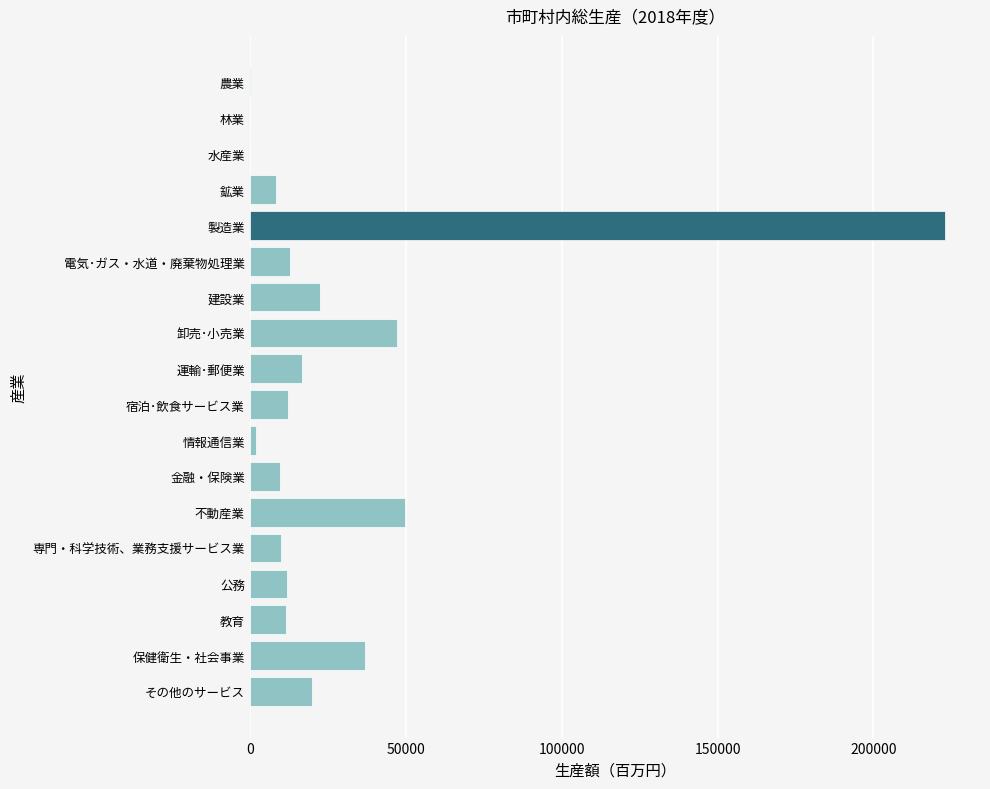

What is the sum of all values?

495888